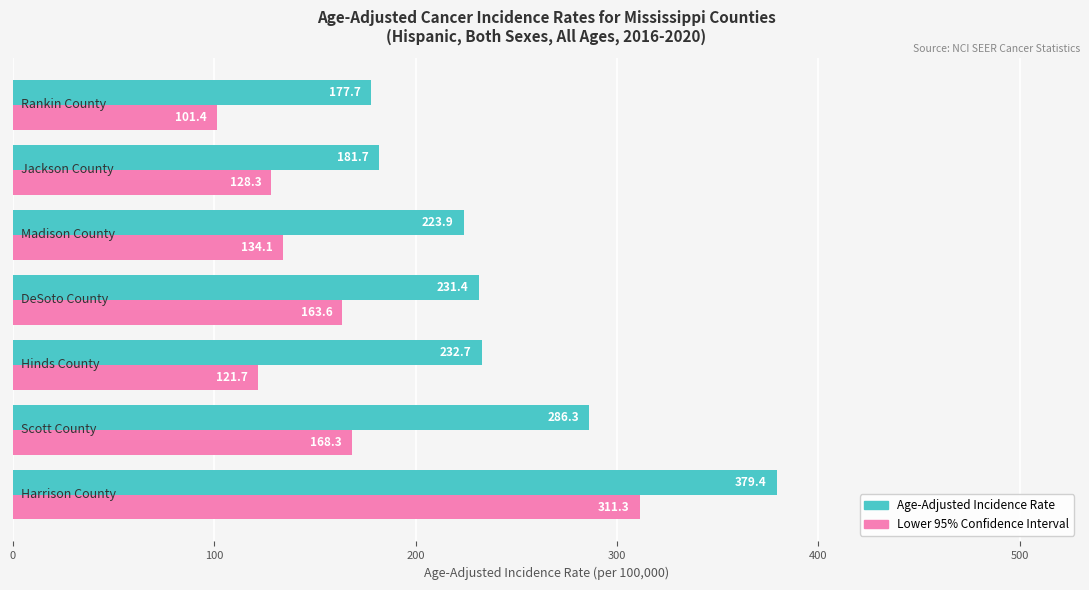

What is the greatest value displayed?

379.4